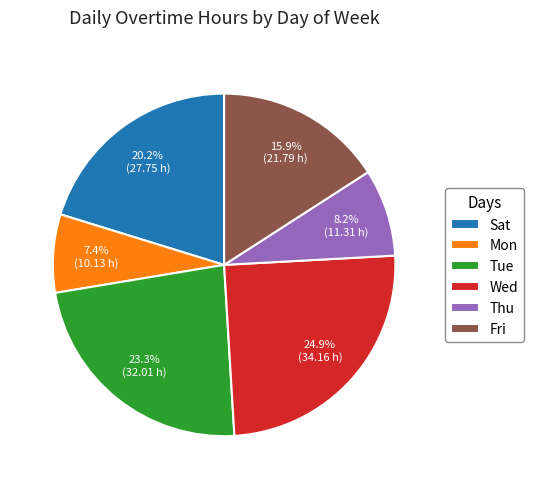

Is Wed the majority of the pie?

No